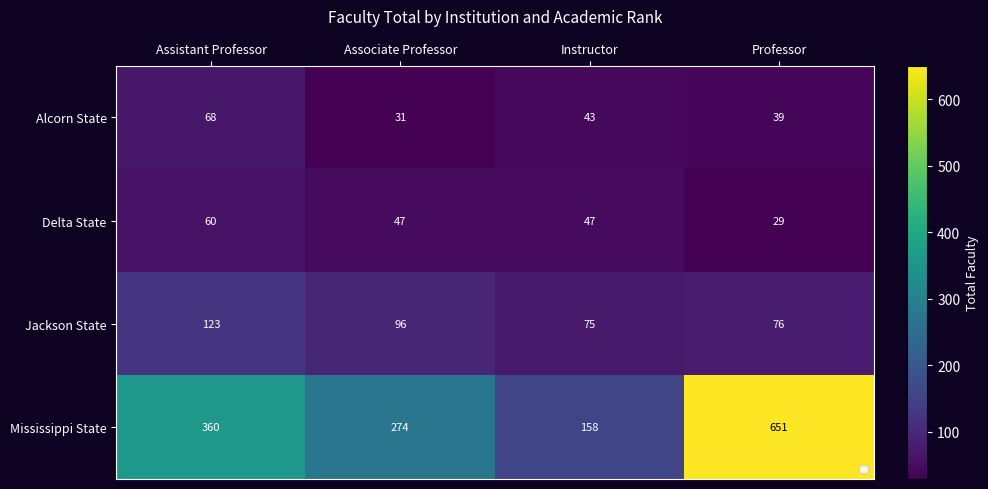

How many distinct data groups are displayed?

4